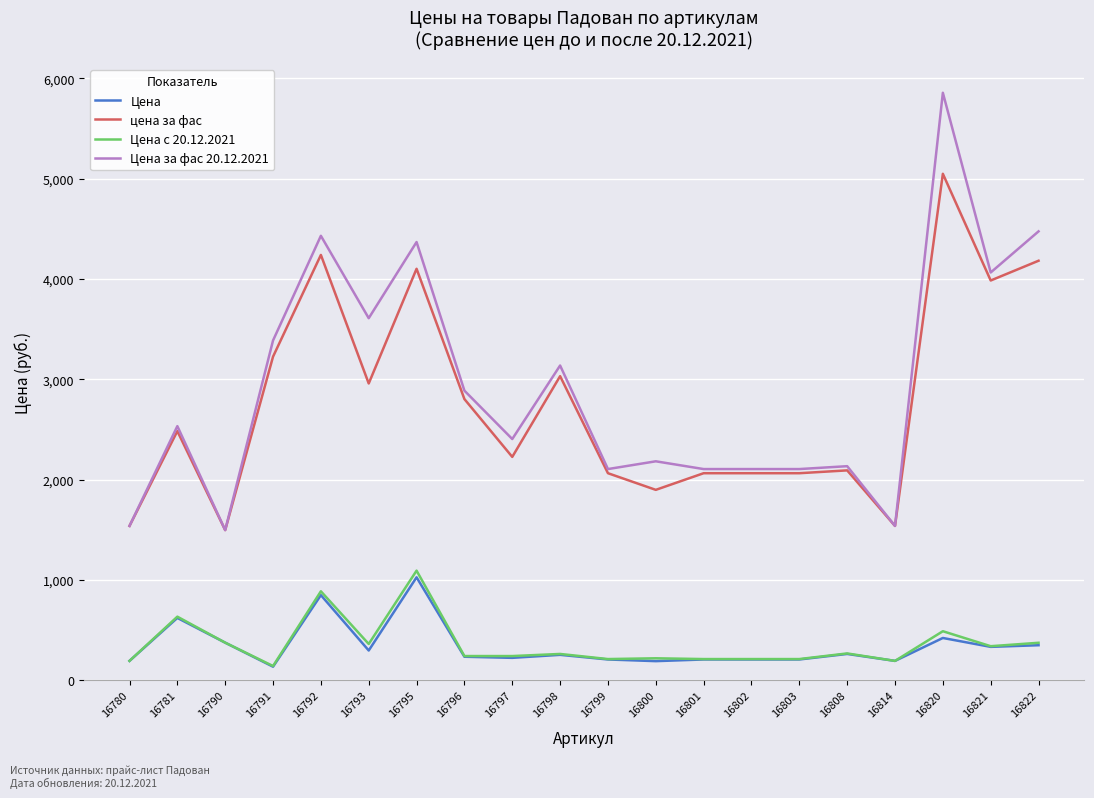

Does the chart display data point markers on the line(s)?

No